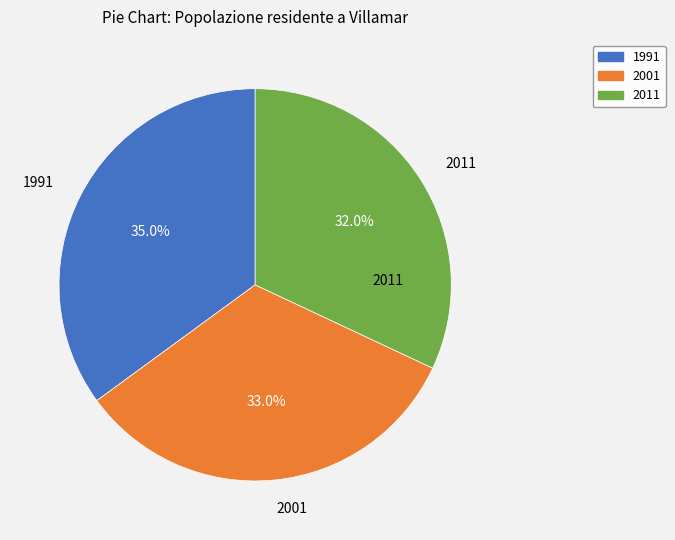

Count the number of slices in the pie.

3